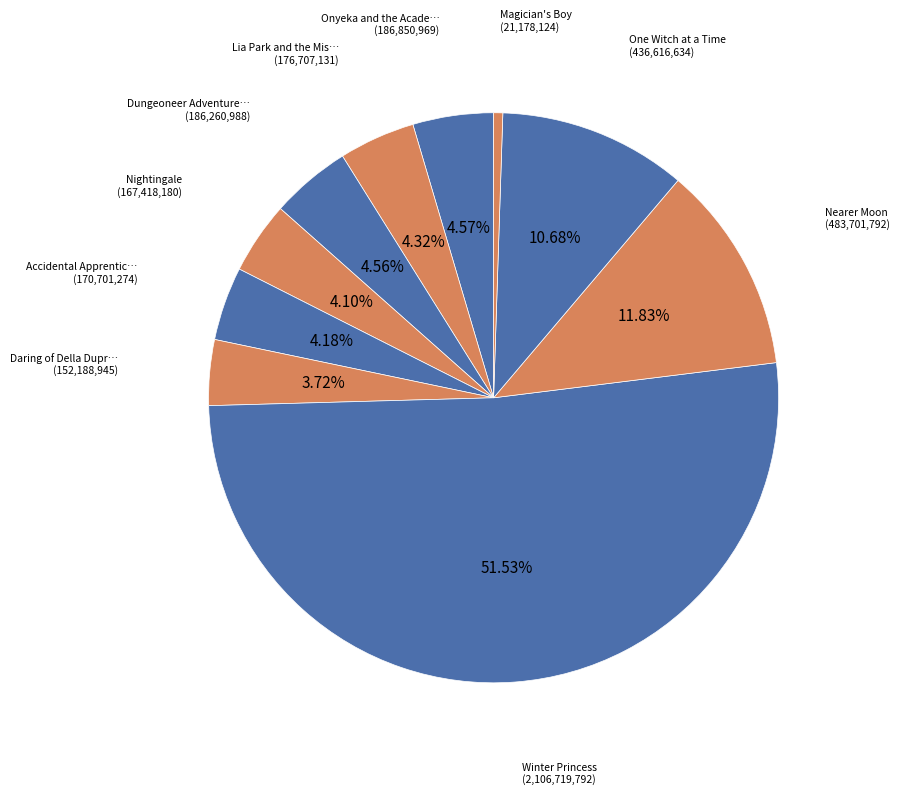

Which category has the biggest portion of the pie?

Winter Princess